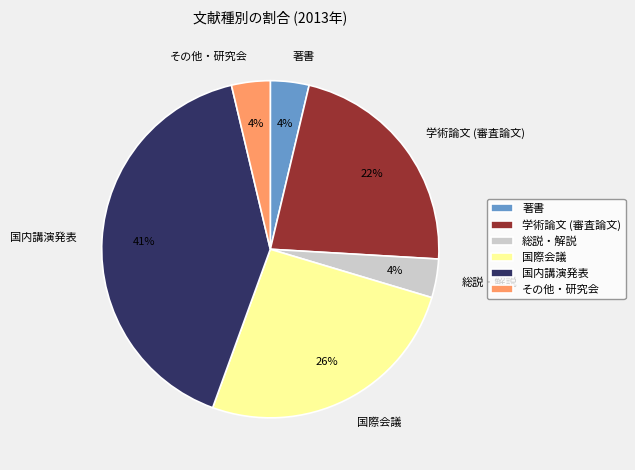

What is the largest slice in the pie chart?

国内講演発表